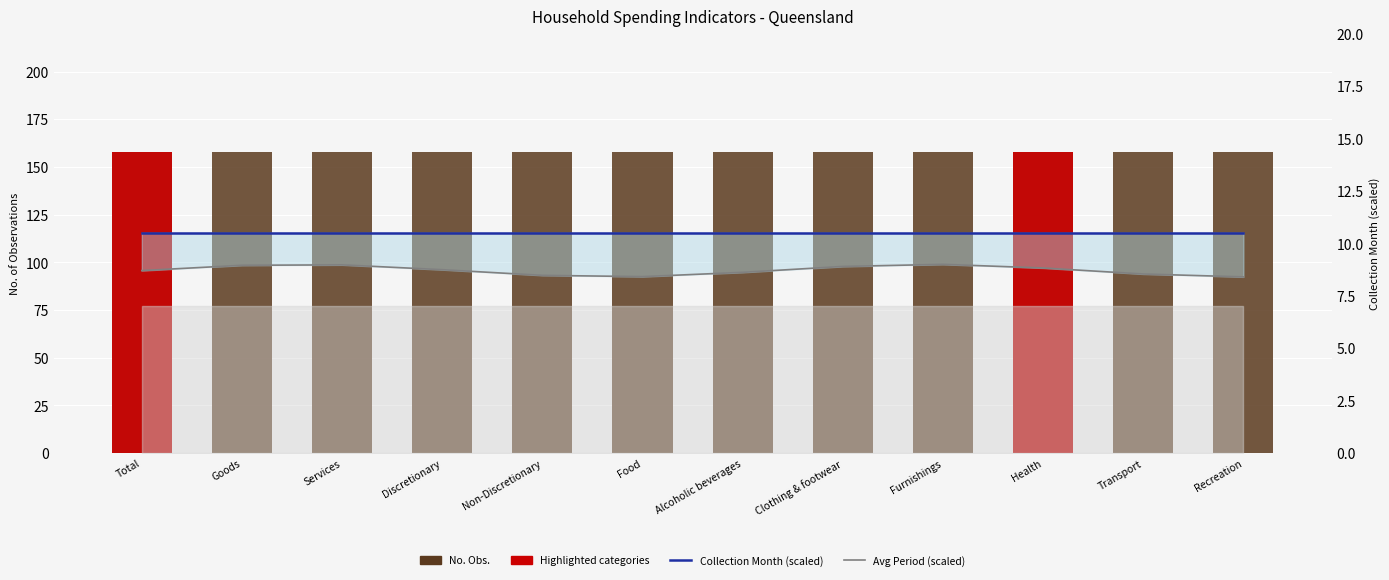

Rank the series at Furnishings from lowest to highest value.

Avg Period (scaled), Collection Month (scaled), No. Obs.